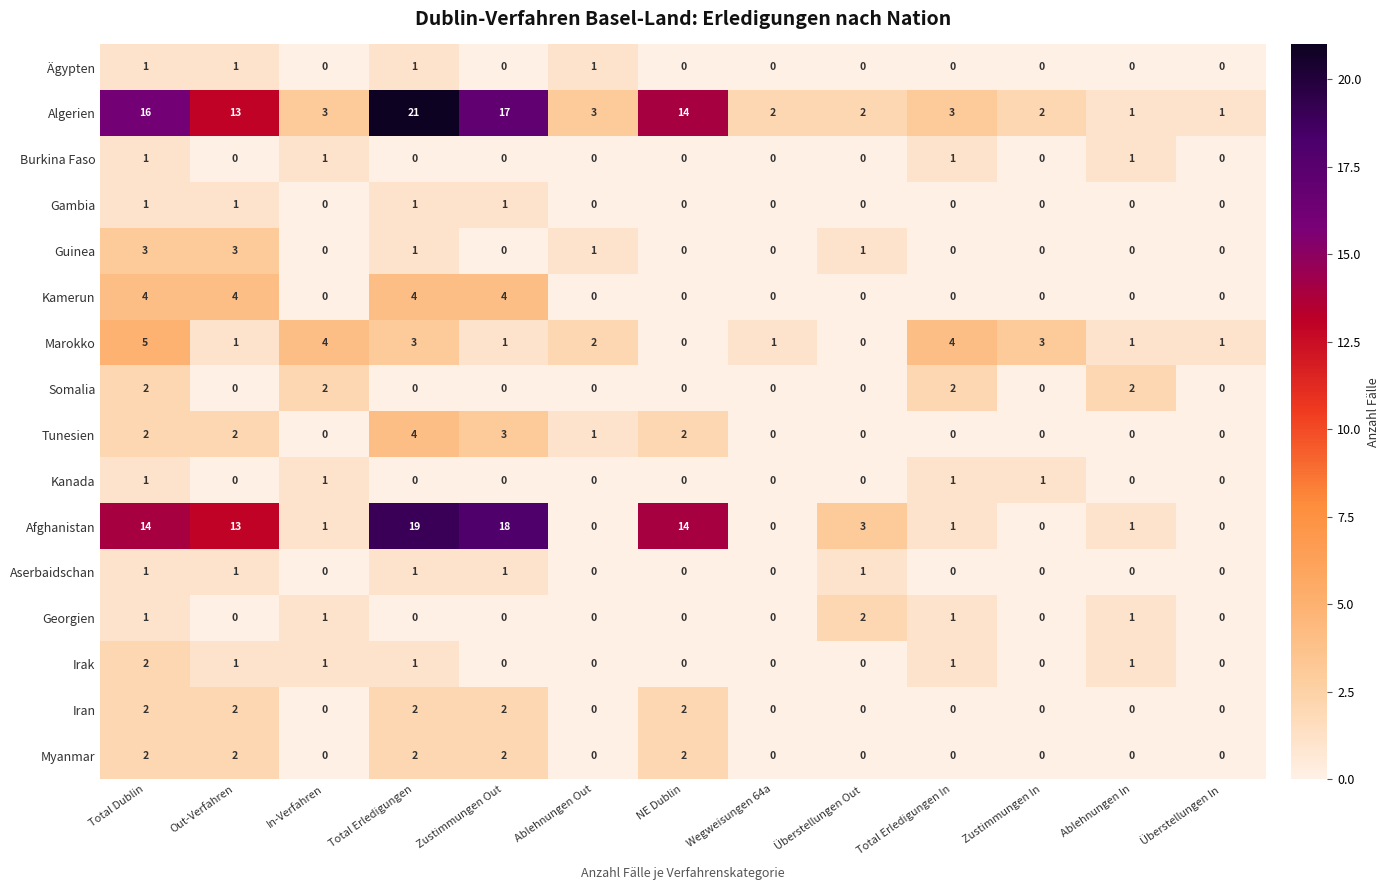

What is the greatest value displayed?

21